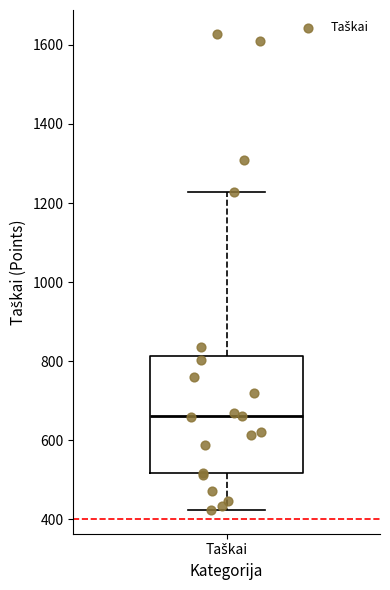

Transcribe this box plot: give where the median line is, the range the box spans, and where the two whiskers end, as read against the y-axis. The values are not printed on the chart, so give them approximately, as read against the axis.

median 660, box 520 to 820, whiskers 420 to 1220